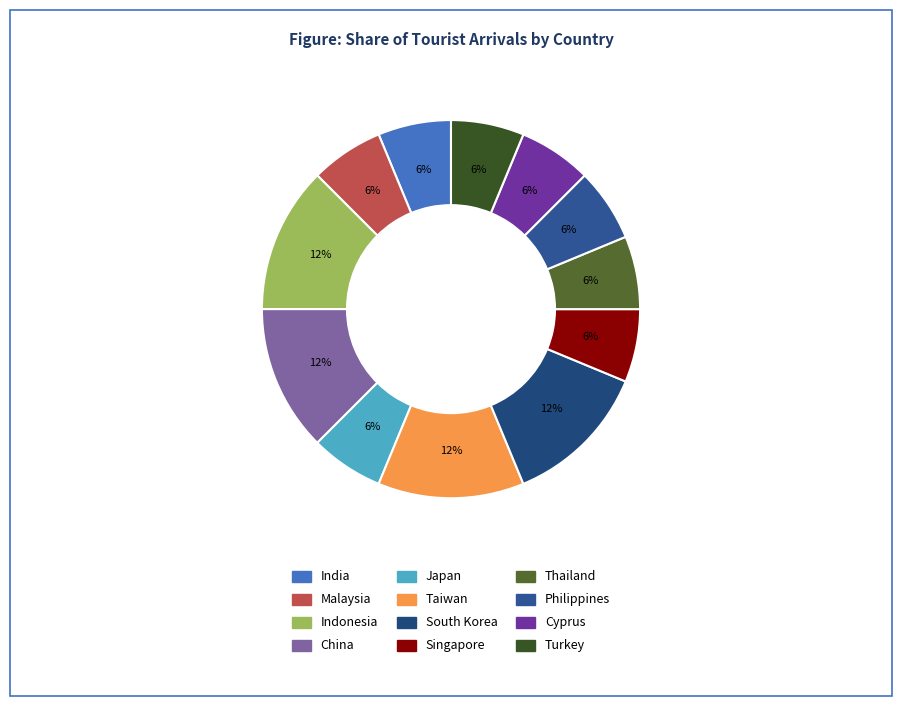

What portion of the pie excludes China?

87.5%